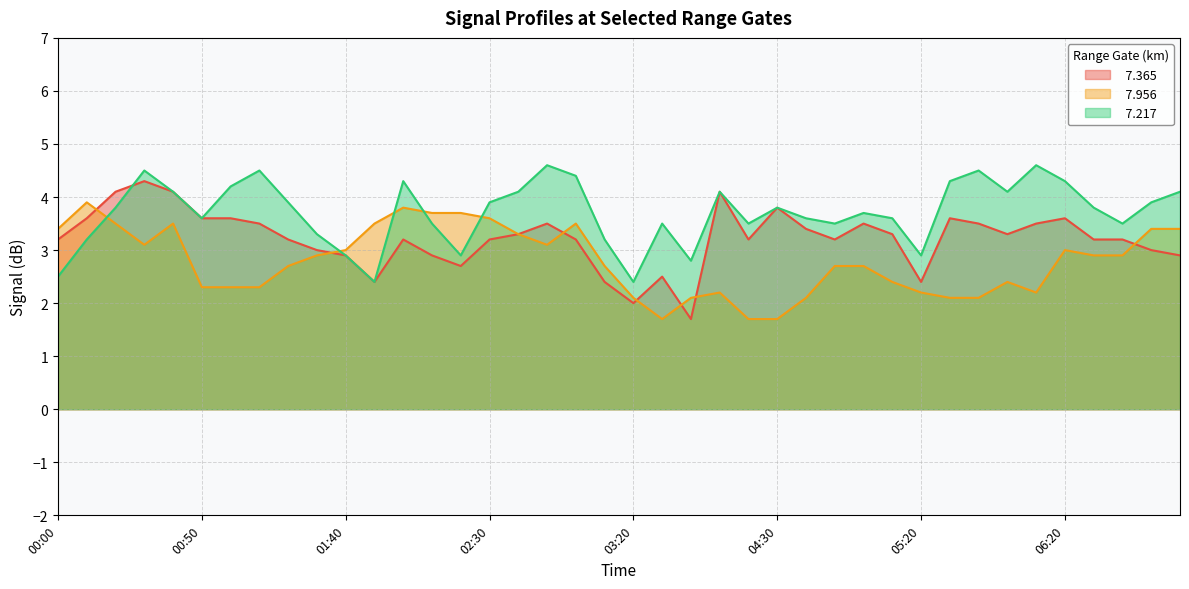

The value of   7.365 at 06:50 is 4.9. True or false?

False